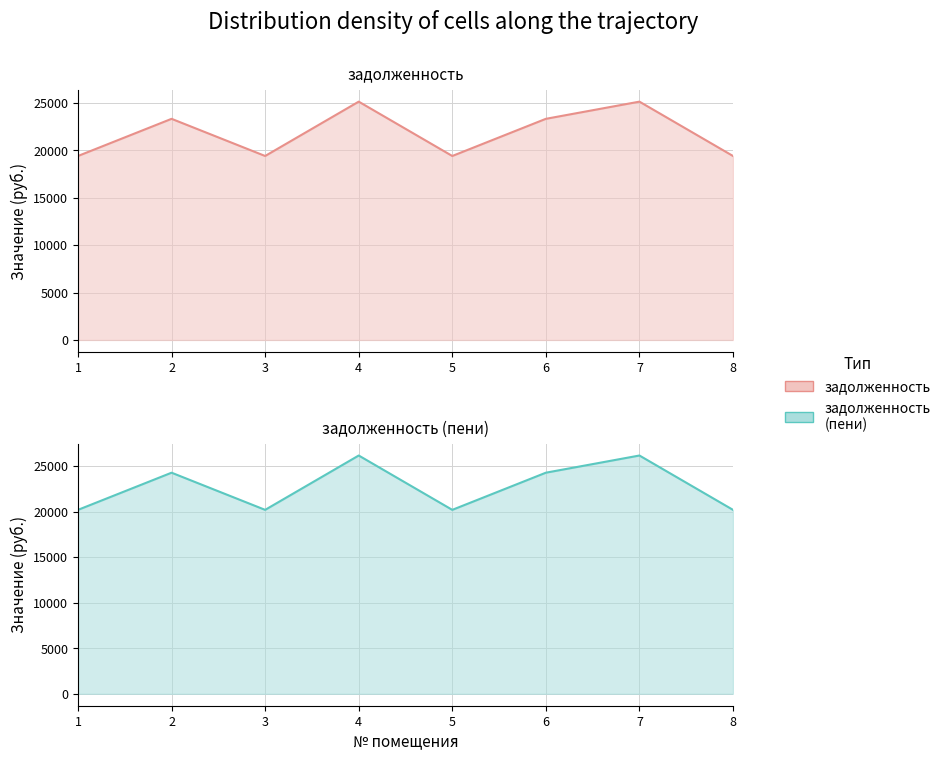

What is the value of the задолженность (пени) point at the 3rd from the left?

20191.2